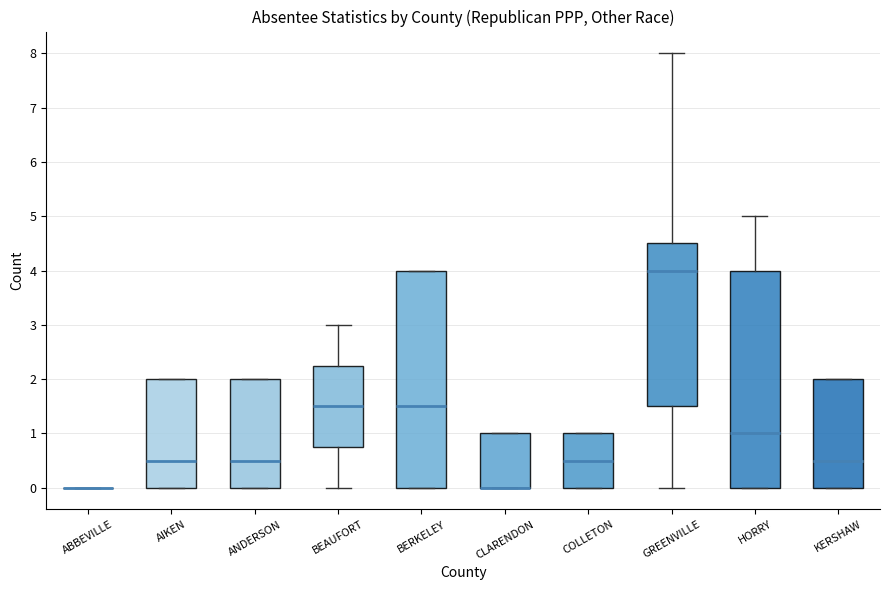

Reading left to right, read every box against the y-axis: the position of its median line, the range the box covers, and the ends of its whiskers. The values are not printed on the chart, so give them approximately, as read against the axis.

ABBEVILLE: box collapsed to a line at 0.0, whiskers 0.0 to 0.0
AIKEN: median 0.5, box 0.0 to 2.0, whiskers 0.0 to 2.0
ANDERSON: median 0.5, box 0.0 to 2.0, whiskers 0.0 to 2.0
BEAUFORT: median 1.5, box 0.8 to 2.3, whiskers 0.0 to 3.0
BERKELEY: median 1.5, box 0.0 to 4.0, whiskers 0.0 to 4.0
CLARENDON: median 0.0 (drawn on the box's lower edge), box 0.0 to 1.0, whiskers 0.0 to 1.0
COLLETON: median 0.5, box 0.0 to 1.0, whiskers 0.0 to 1.0
GREENVILLE: median 4.0, box 1.5 to 4.5, whiskers 0.0 to 8.0
HORRY: median 1.0, box 0.0 to 4.0, whiskers 0.0 to 5.0
KERSHAW: median 0.5, box 0.0 to 2.0, whiskers 0.0 to 2.0